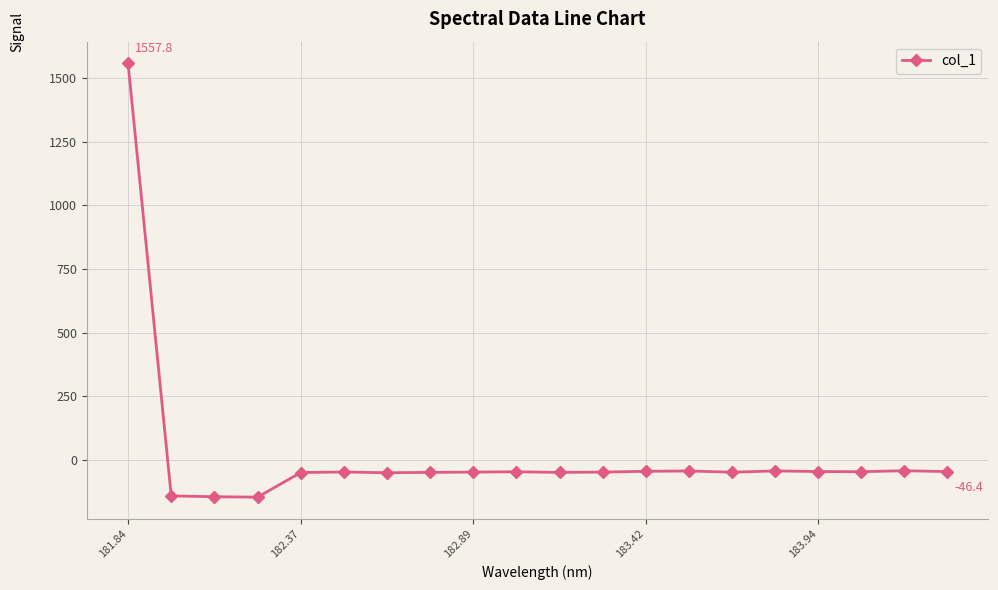

What is the smallest value displayed?

-146.9